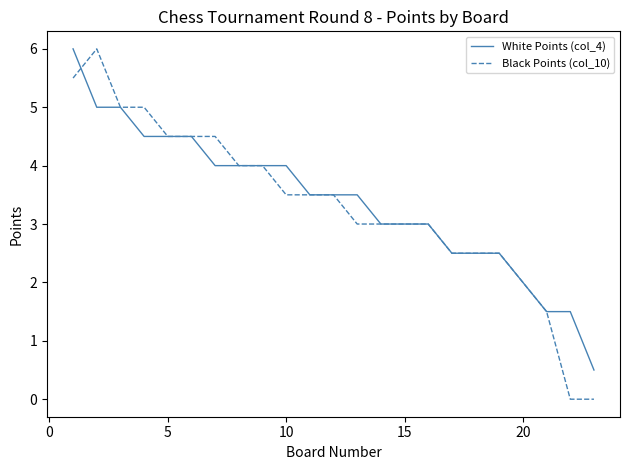

What is the maximum value for Black Points (col_10)?

6.0